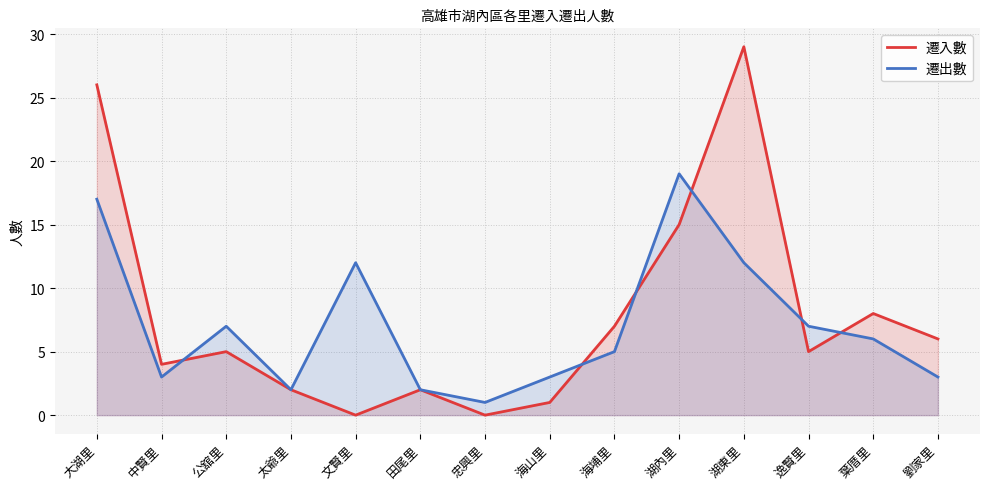

How many intersections are there between 遷出數 and 遷入數?

6